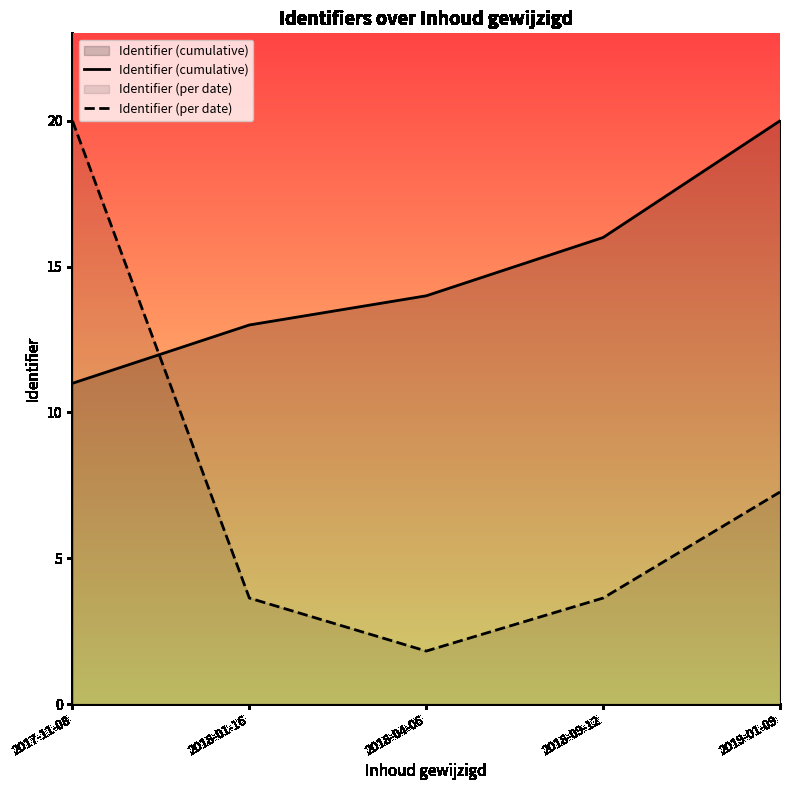

At how many categories does at least one series exceed 2?

5